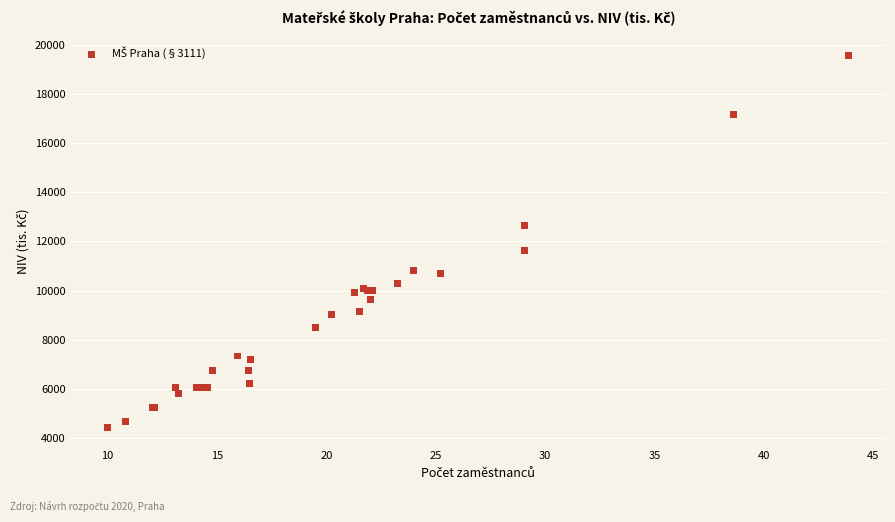

What Y value in the scatter plot is closest to 11991?

11618